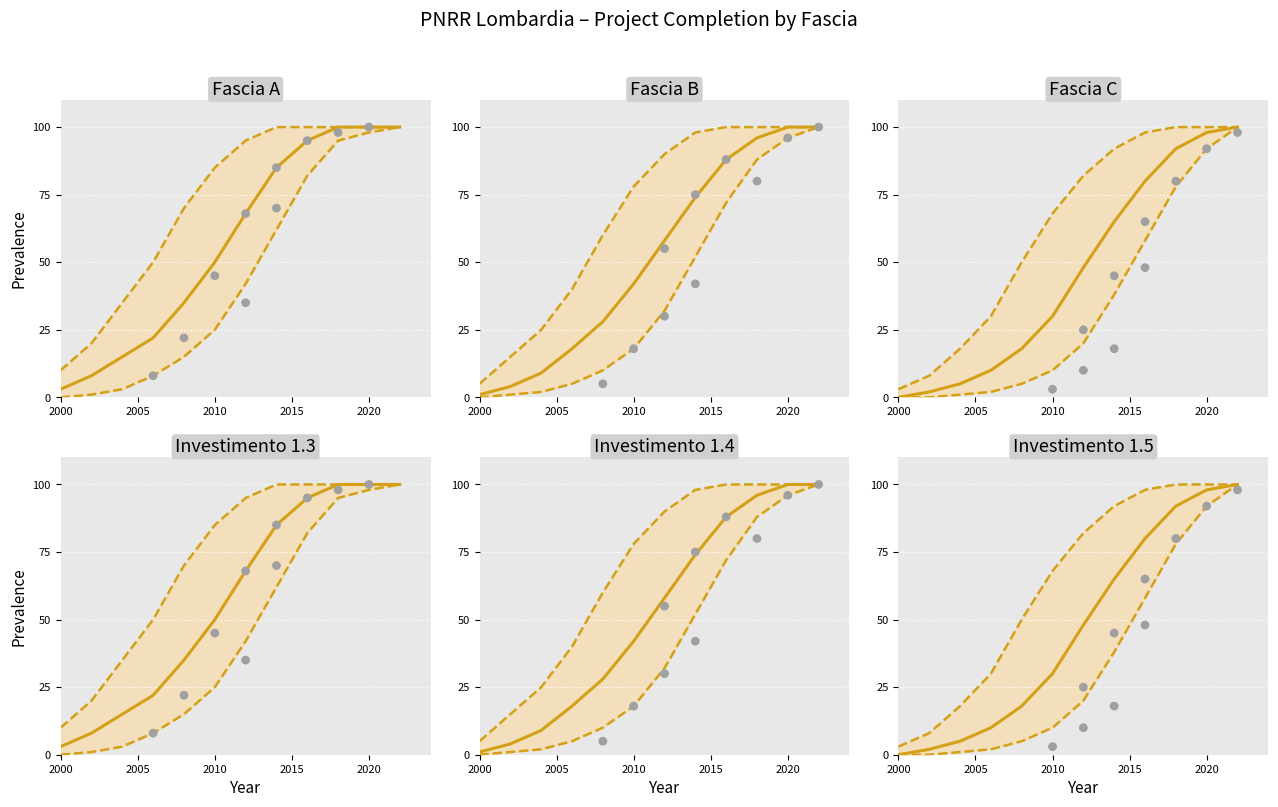

Which series has the largest Y range (max minus min)?

Fascia C